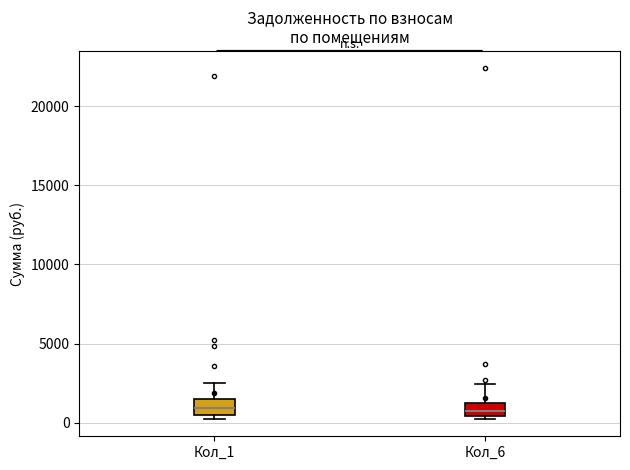

Reading left to right, read every box against the y-axis: the position of its median line, the range the box covers, and the ends of its whiskers. The values are not printed on the chart, so give them approximately, as read against the axis.

Кол_1: median 1000, box 500 to 1500, whiskers 0 to 2500
Кол_6: median 500 (inside the box), box 500 to 1000, whiskers 500 to 2500